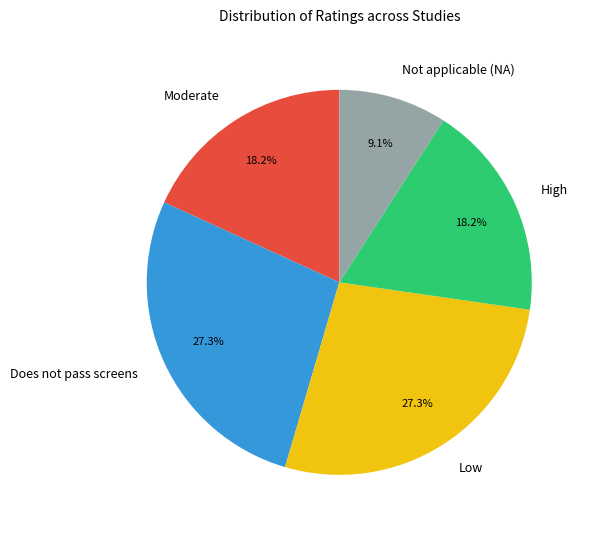

What percentage is the Low slice, to the nearest percent?

27%